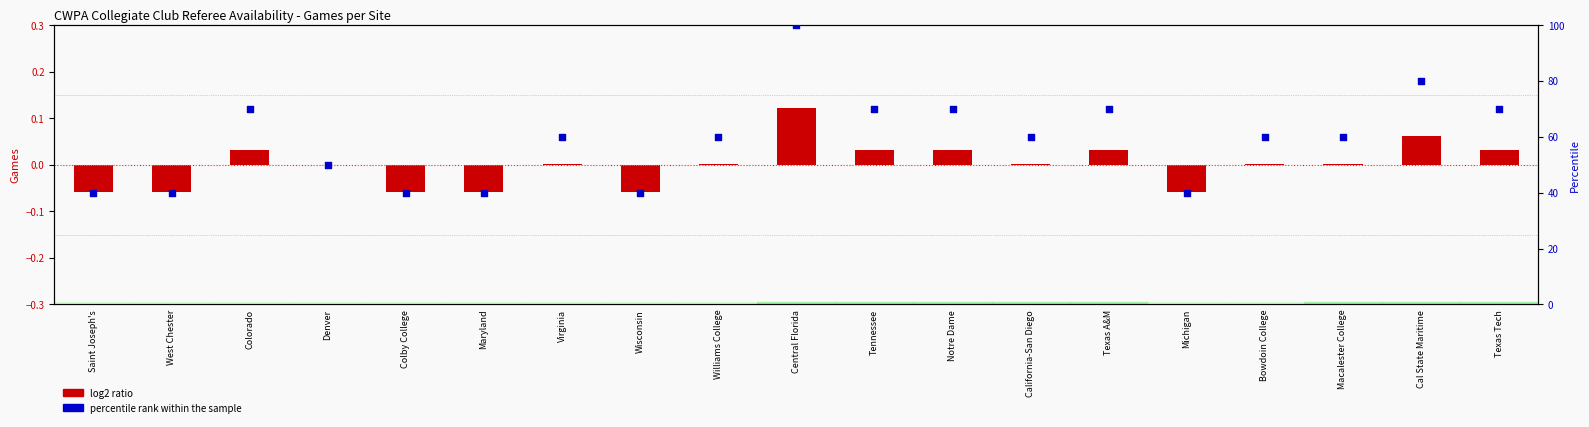

Approximately how many times larger is the value at Texas Tech compared to Bowdoin College?

1.2